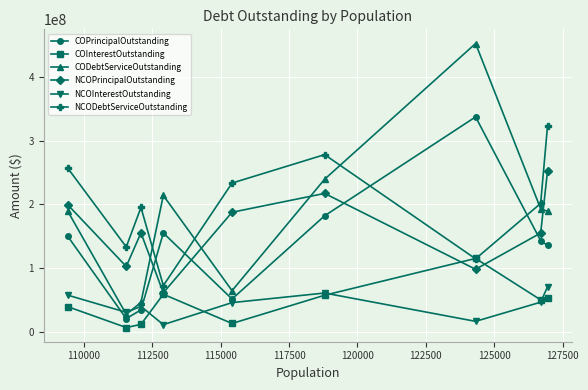

True or false: COInterestOutstanding has more than 0 interior local peaks.

True